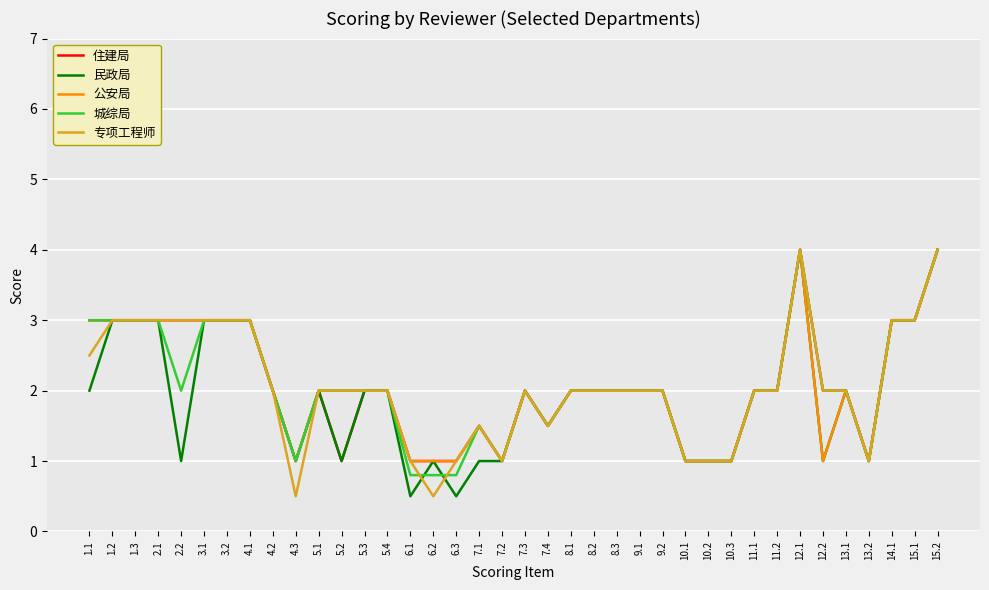

True or false: 公安局 has a value of 4.7 at 1.3.

False